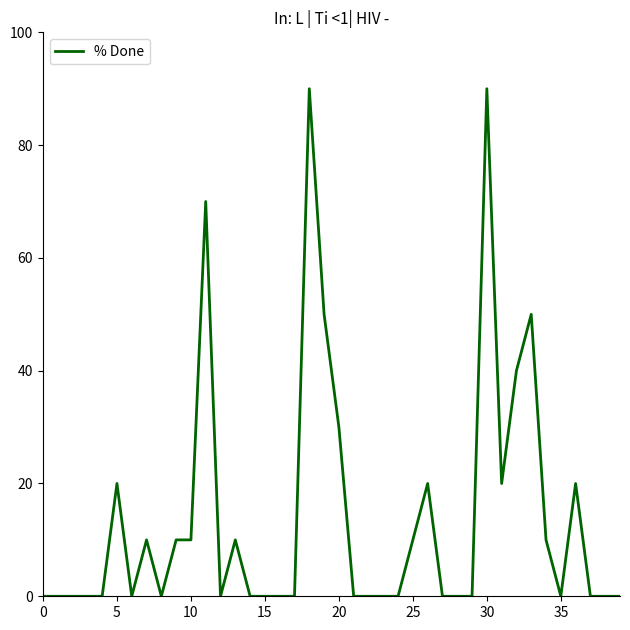

True or false: the data has more than 1 interior local peaks.

True